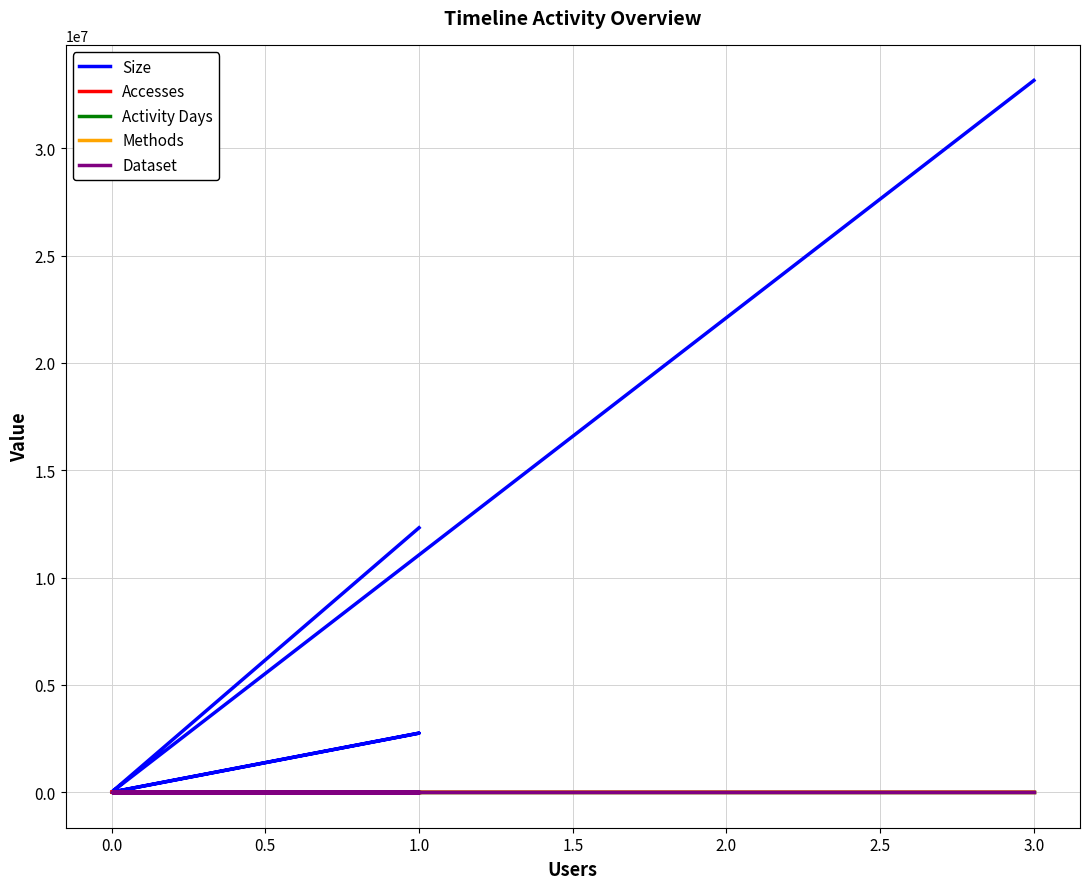

How many interior local peaks does the Activity Days series have?

2